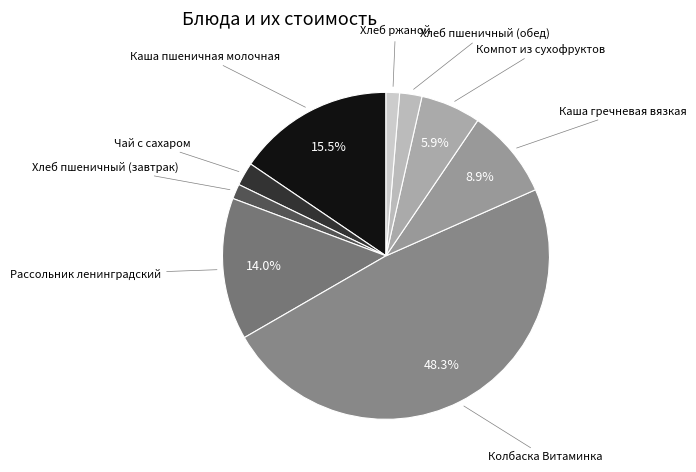

Is there a majority slice in this chart?

No